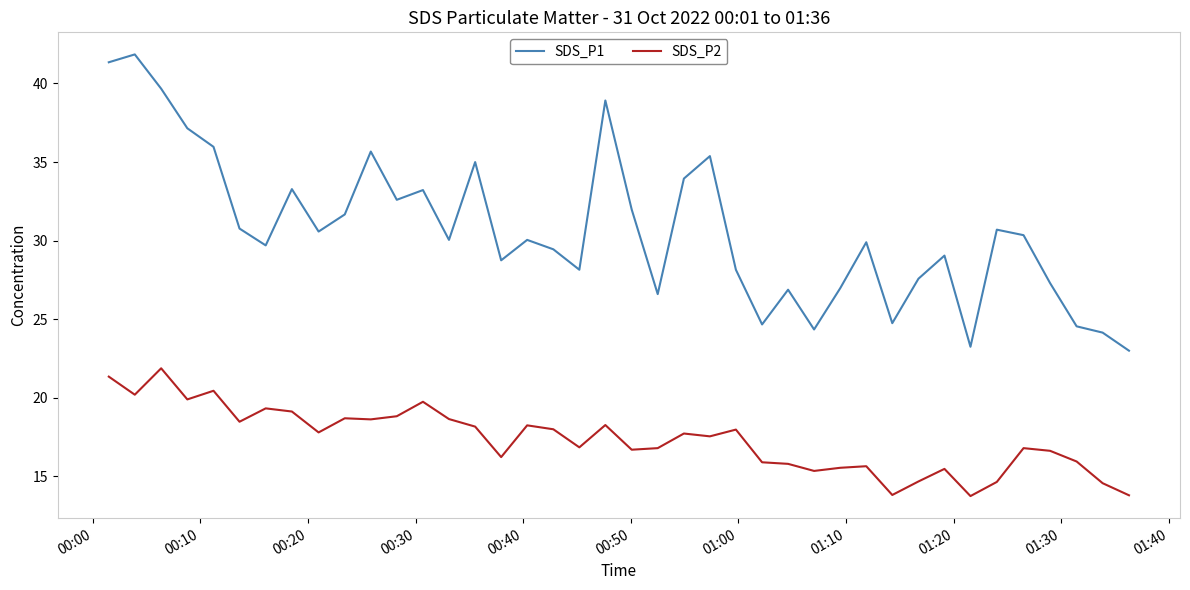

List the series in order of their overall mean, lowest first.

SDS_P2, SDS_P1